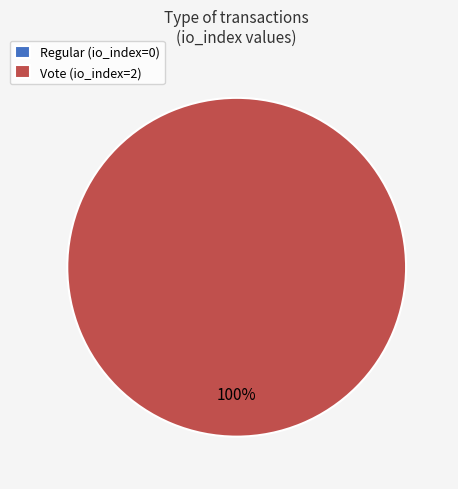

Is there a majority slice in this chart?

Yes